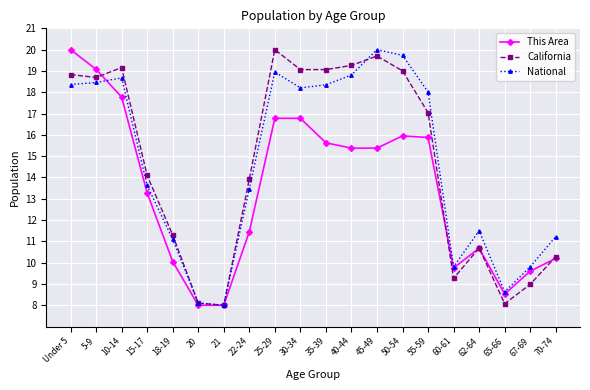

What is the difference between the highest and lowest values at 45-49?

4.6